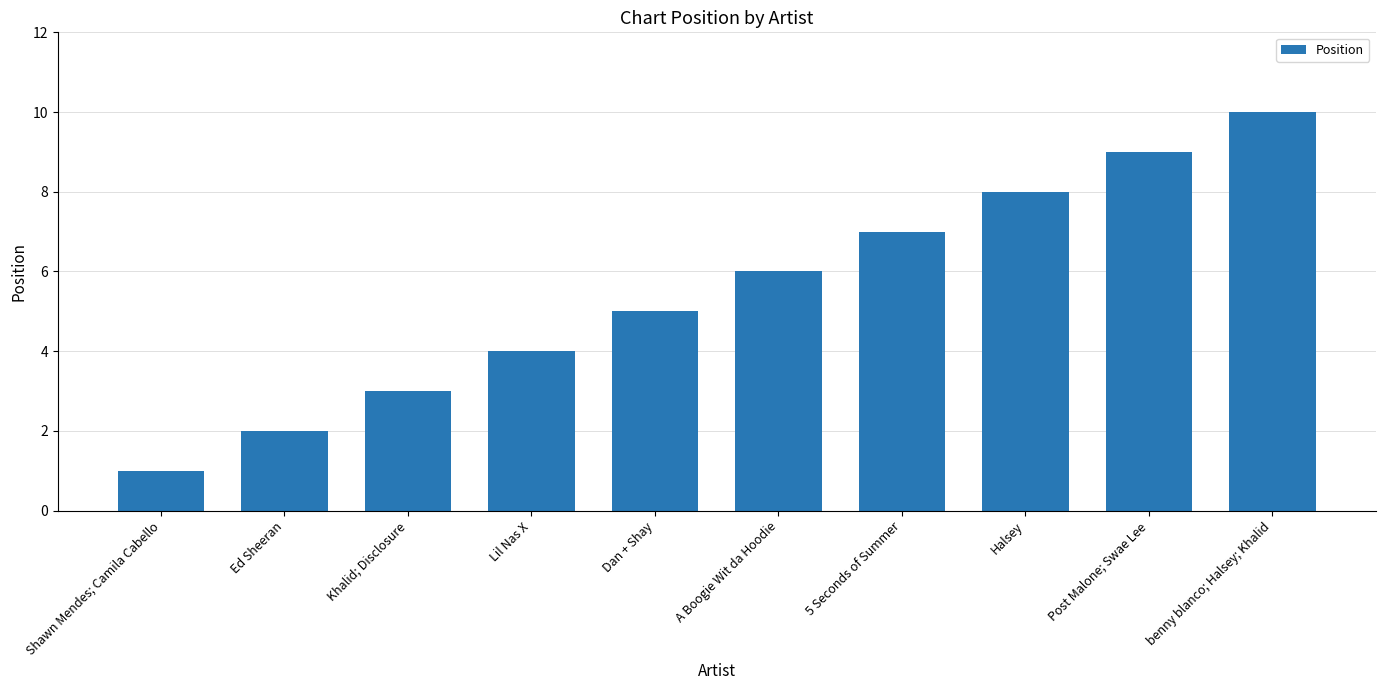

Is it true that the value at Halsey is 2?

False